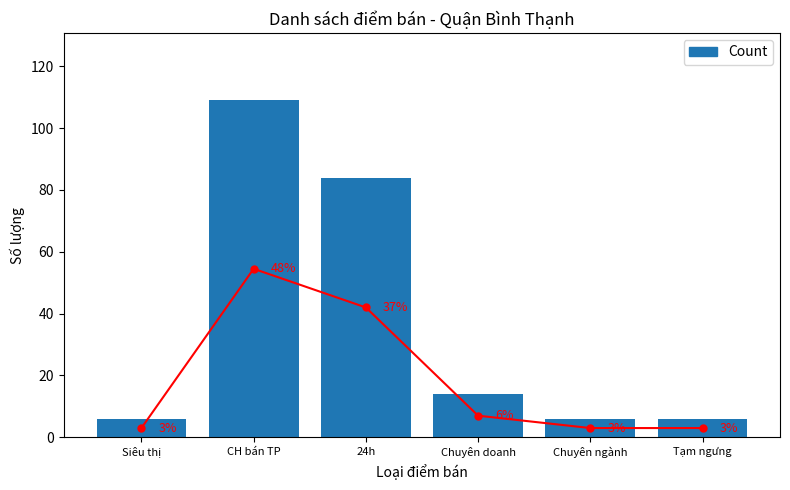

What is the difference between the maximum and minimum values?

103